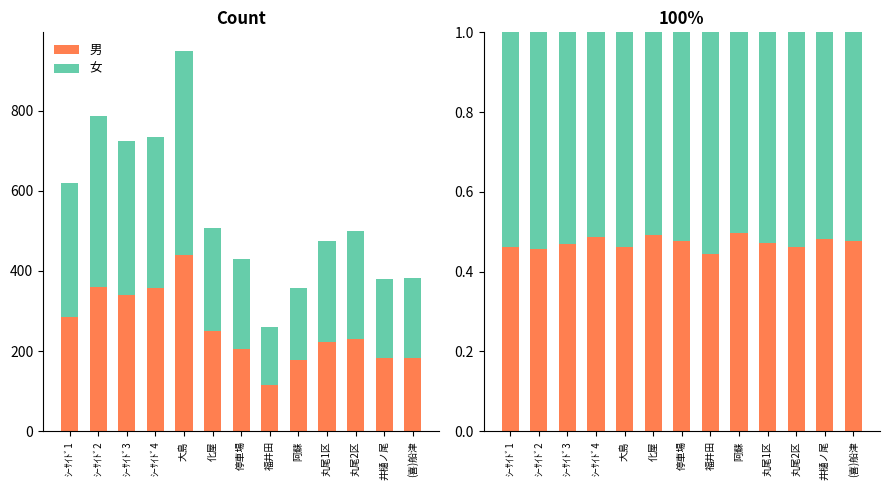

How many bars are there in each group?

2